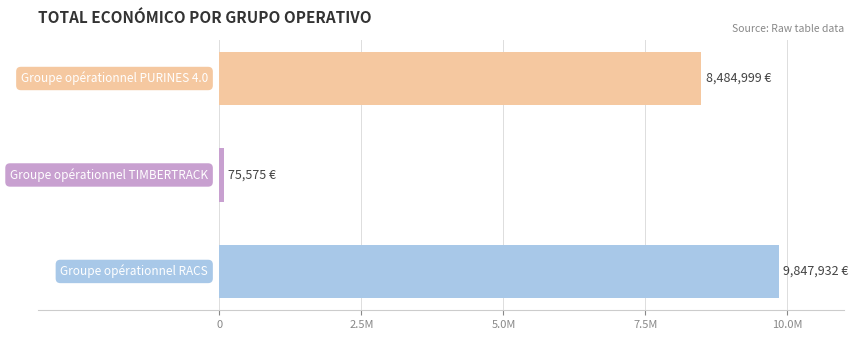

Count the values in the range 75575 to 9847932.

3